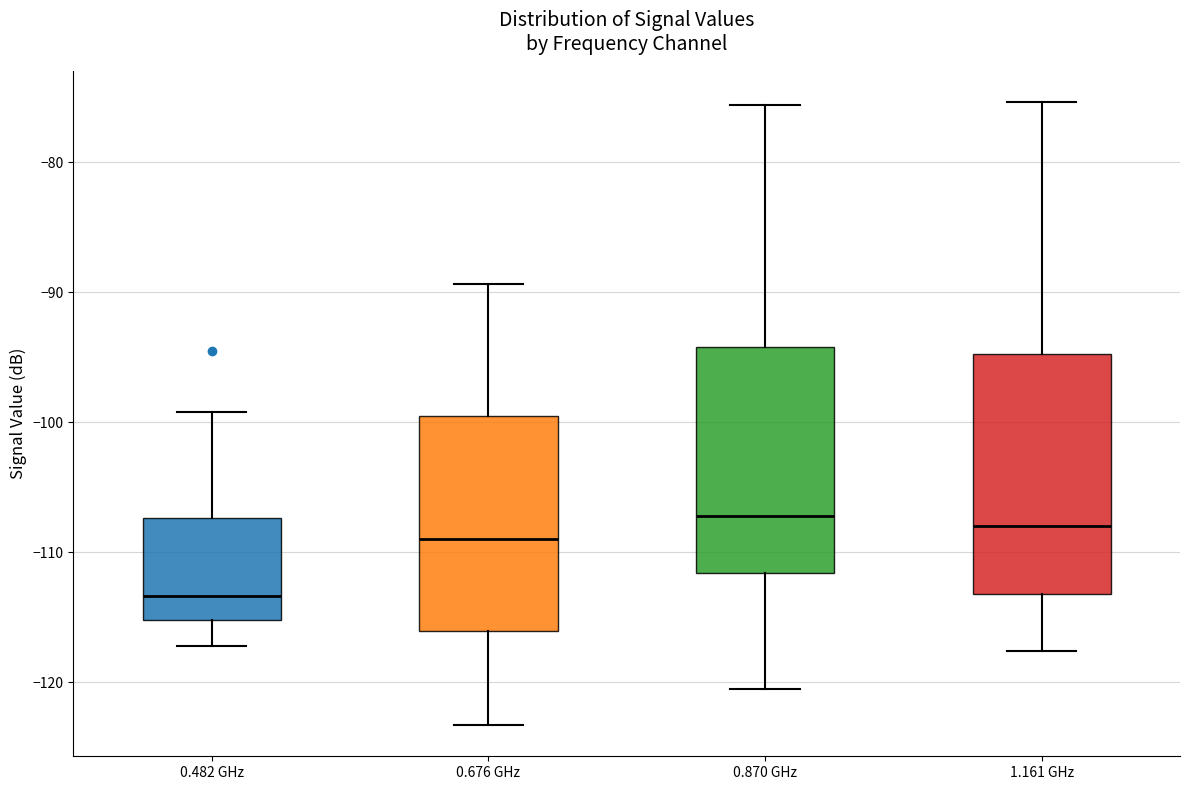

Where is the lower edge of the box for 0.870 GHz on the y-axis? The values are not printed on the chart, so give them approximately, as read against the axis.

-112